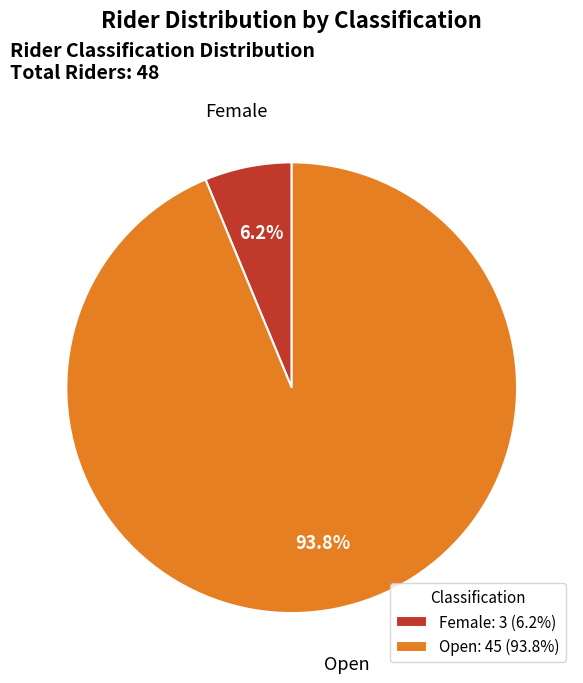

True or false: Female accounts for 14% of the total.

False